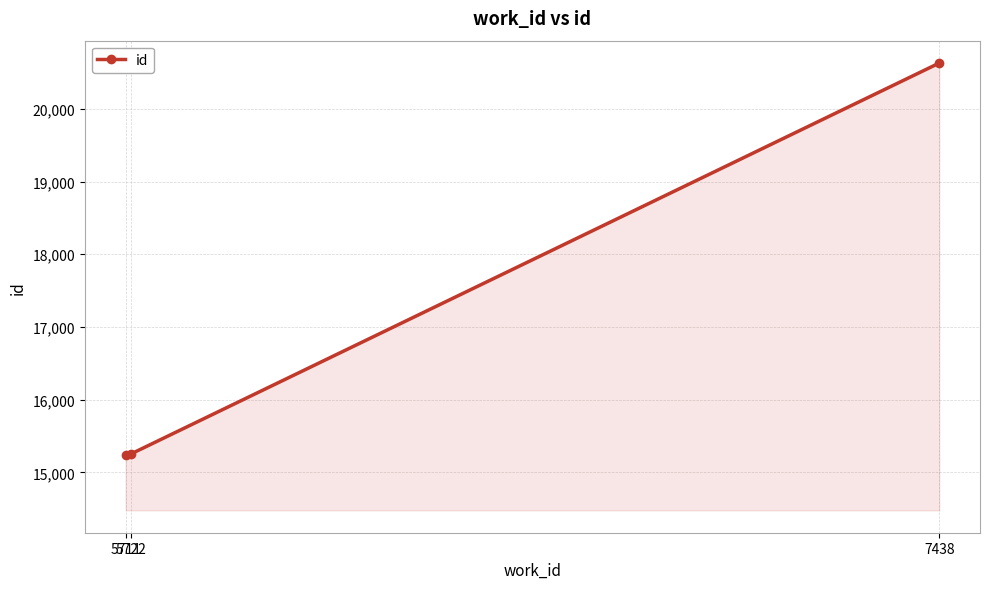

What is the value of the 1st point from the left?

15239